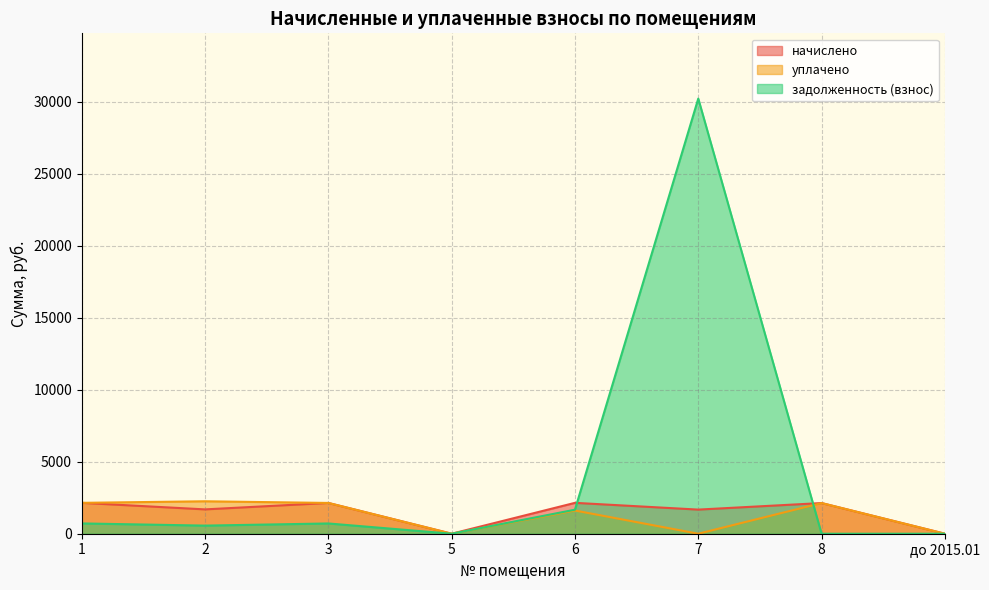

List the labels in order of задолженность (взнос) value, largest first.

7, 6, 1, 3, 2, 5, 8, до 2015.01